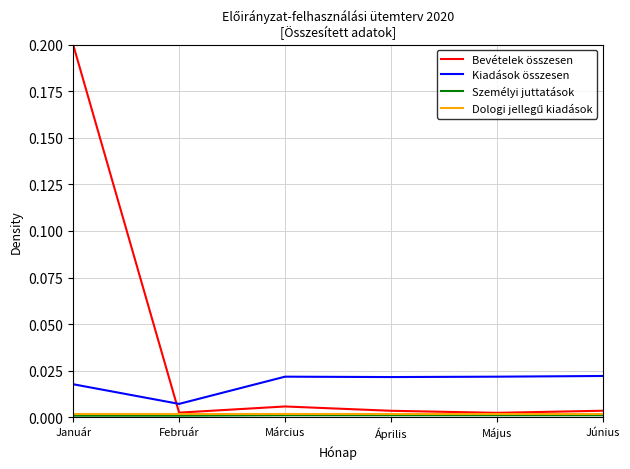

The value of Bevételek összesen at Április is 0.0. True or false?

True